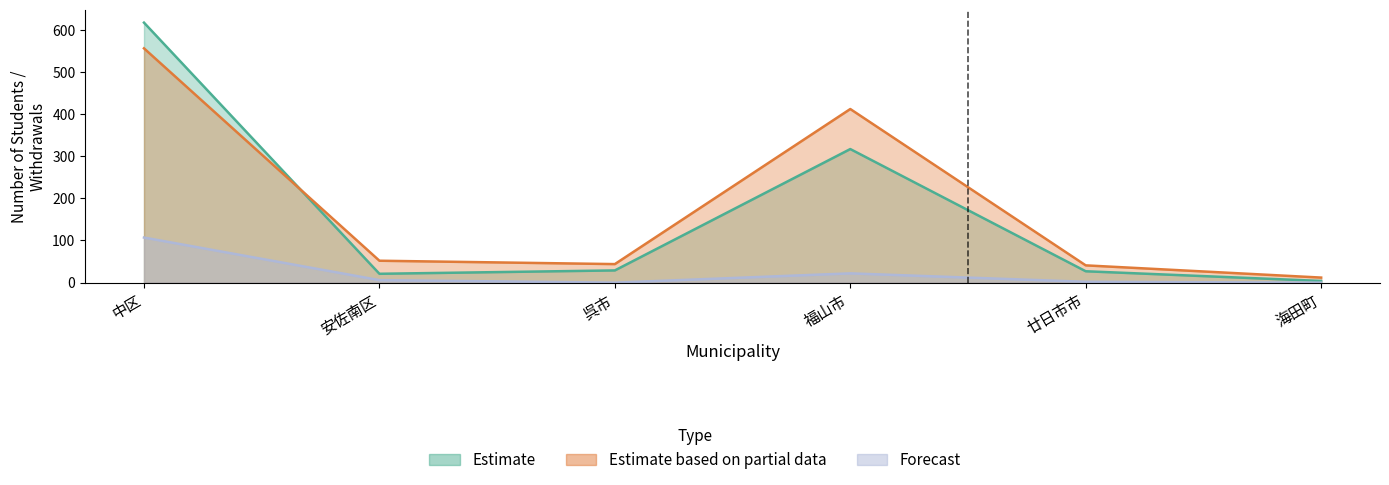

Count the number of data series in this chart.

3